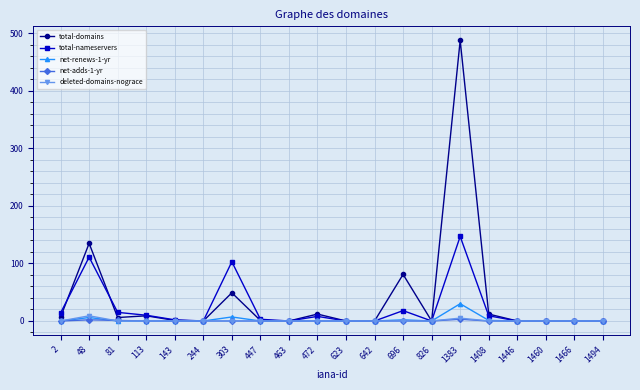

True or false: total-nameservers has a value of 147 at 1383.

True